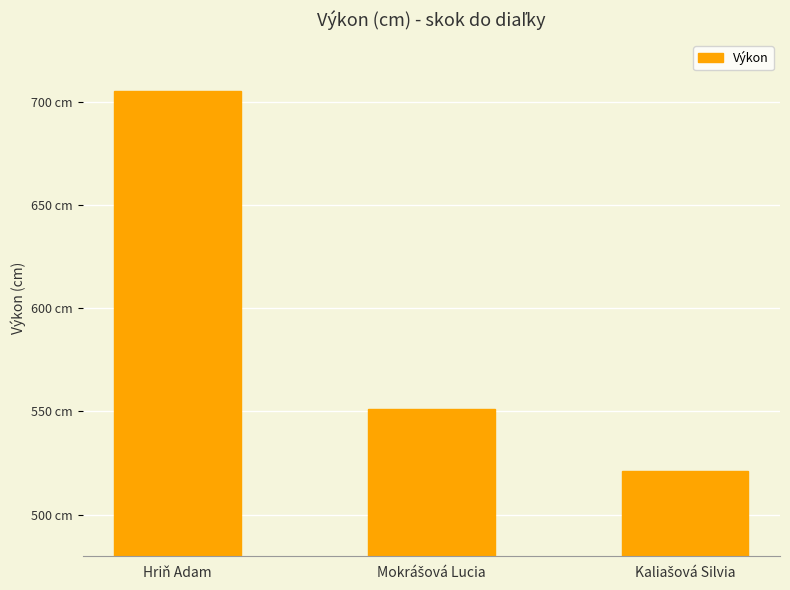

Does the chart contain any negative values?

No